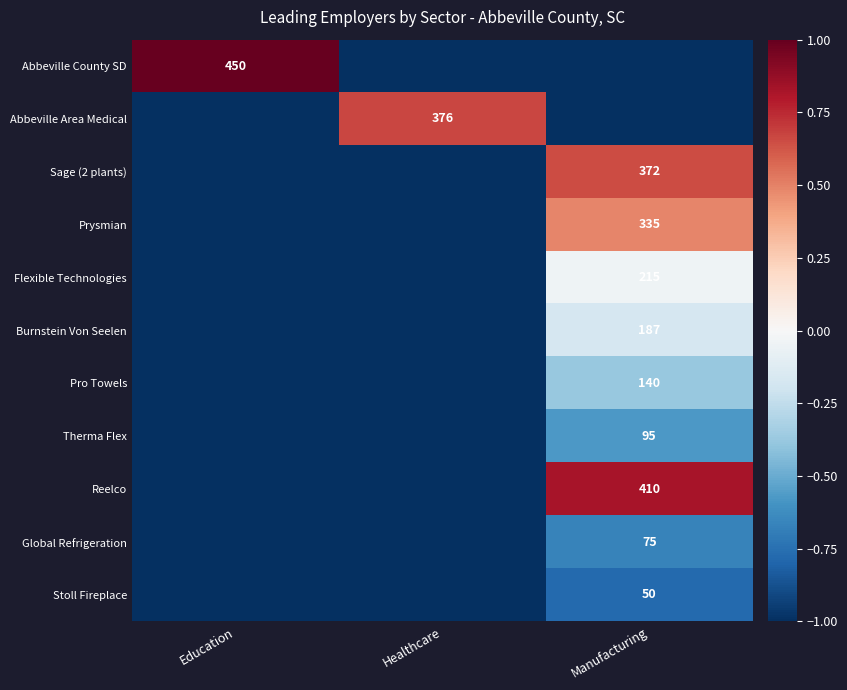

The value of Reelco at Manufacturing is 410. True or false?

True